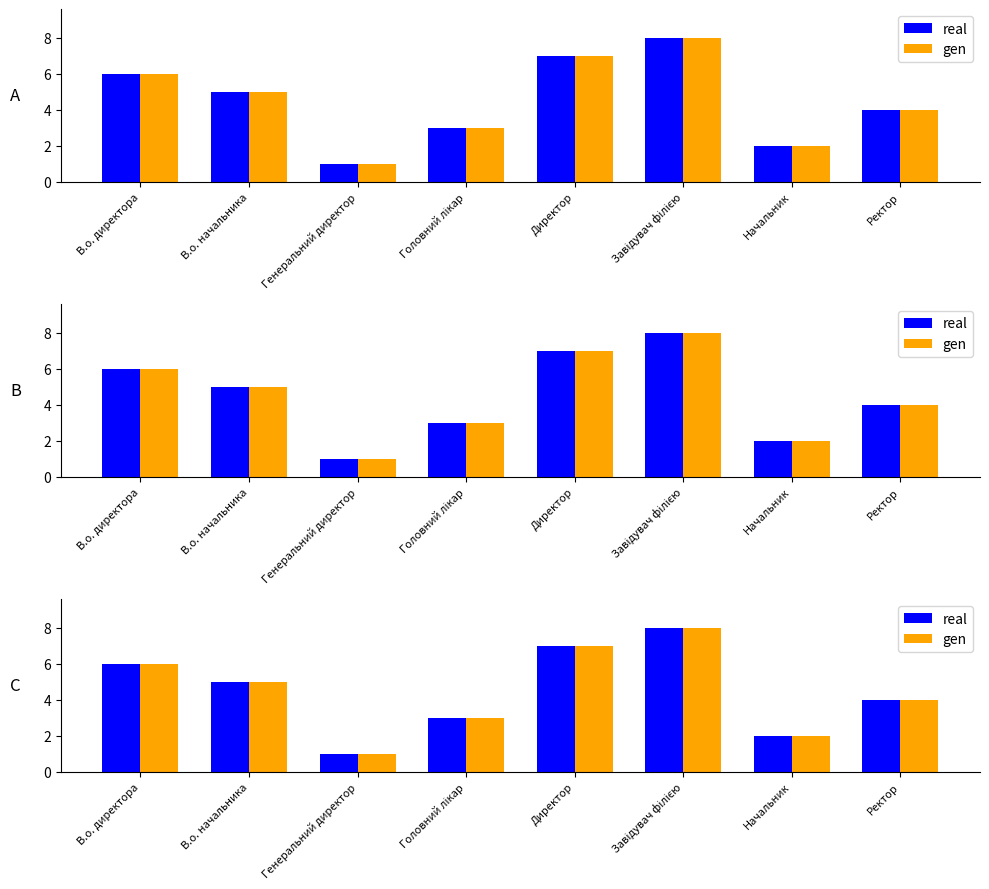

What is the label of the 3rd bar from the right?

Завідувач філією